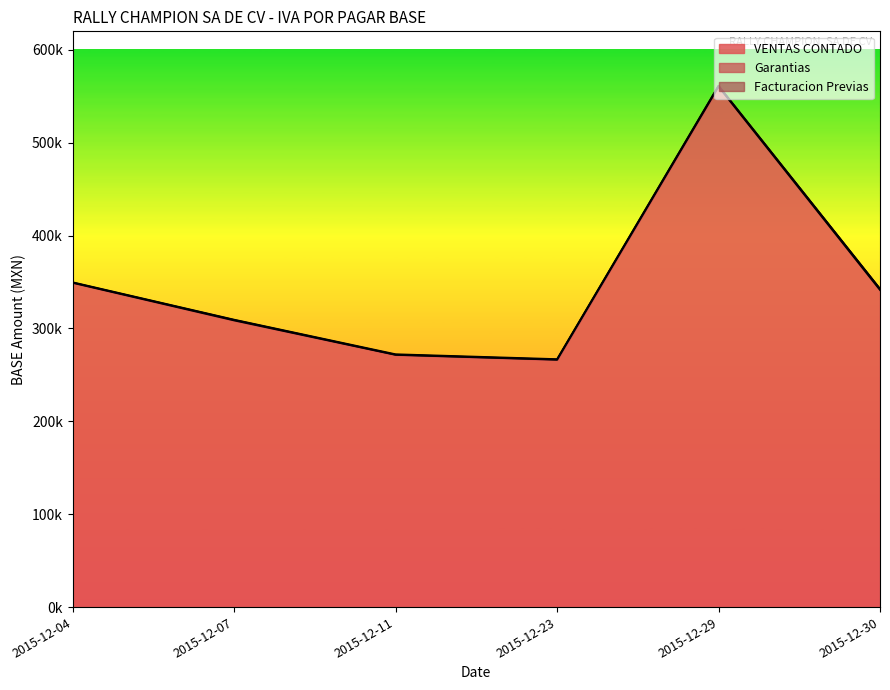

Rank the series by their maximum value, from highest to lowest.

VENTAS CONTADO, Garantias, Facturacion Previas